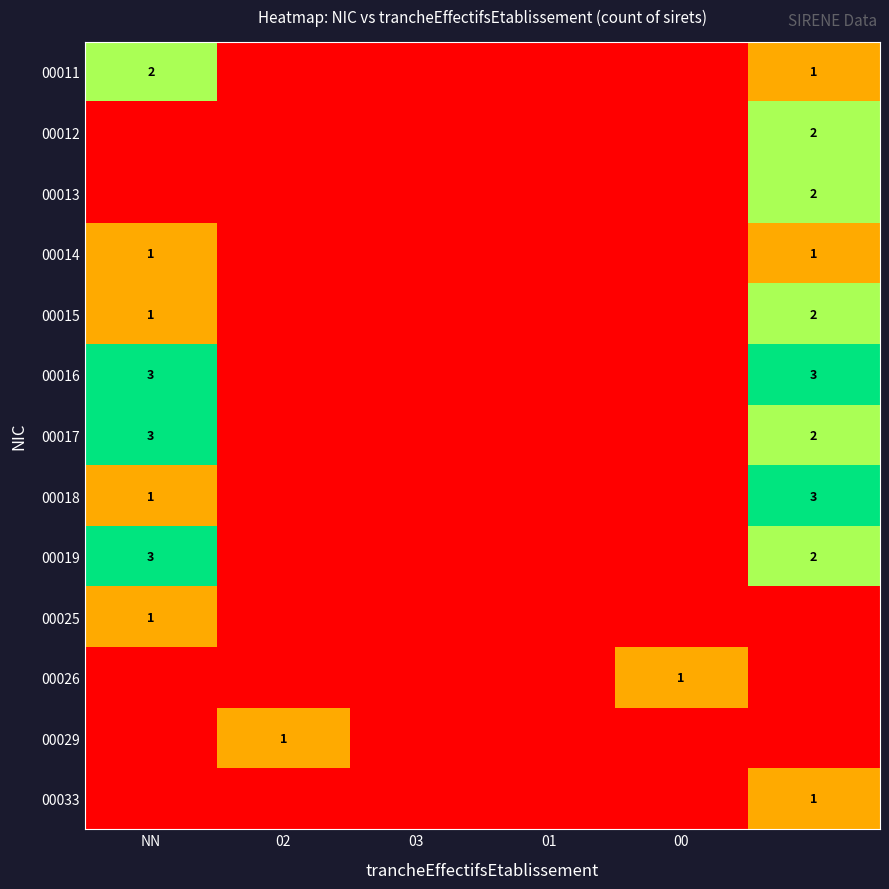

Is it true that 00026 equals 1 at 00?

True